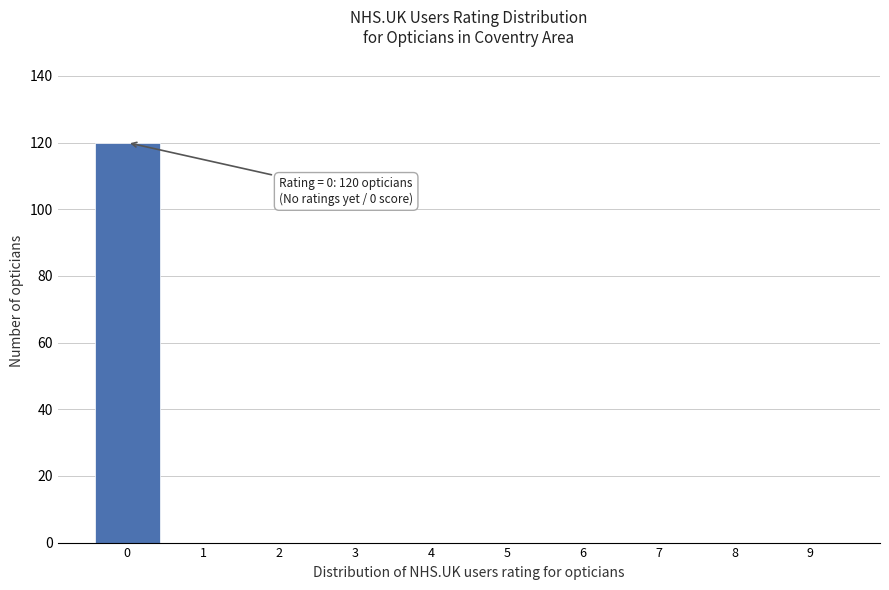

Reading right to left, list all the values displayed in this chart.

9=0	8=0	7=0	6=0	5=0	4=0	3=0	2=0	1=0	0=120